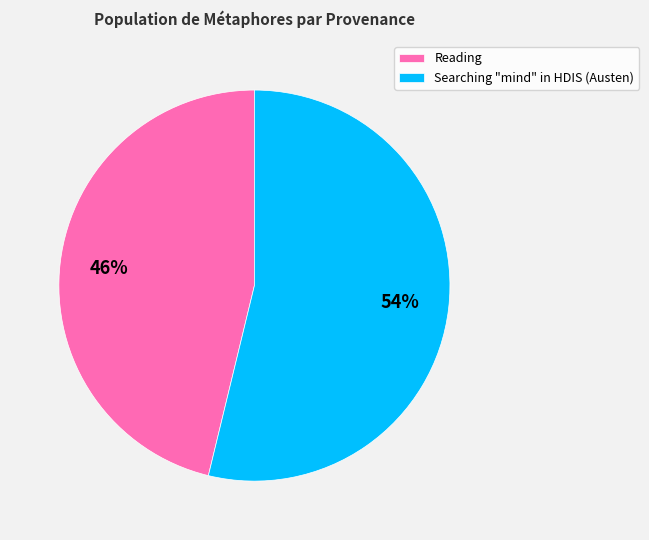

What is the ratio of the value at Reading to the value at Searching "mind" in HDIS (Austen)?

0.9